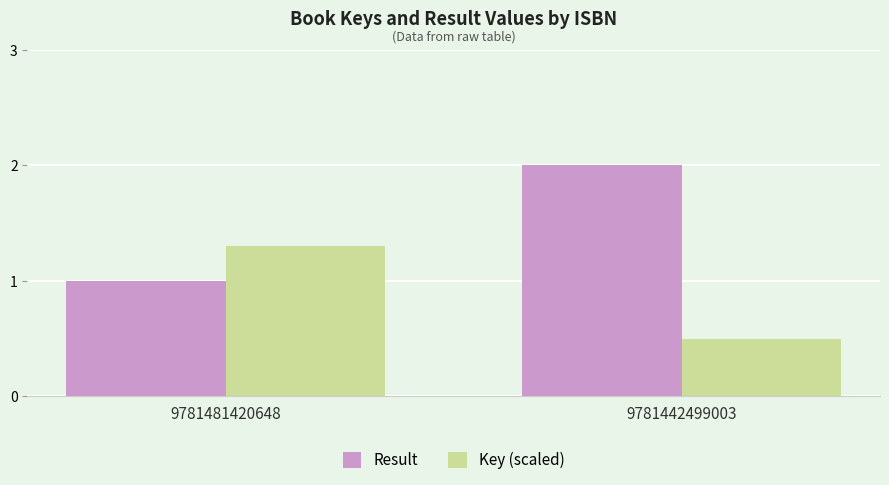

Reading left to right, transcribe all the data shown in this chart.

Result: 1.0	2.0
Key (scaled): 1.3	0.5